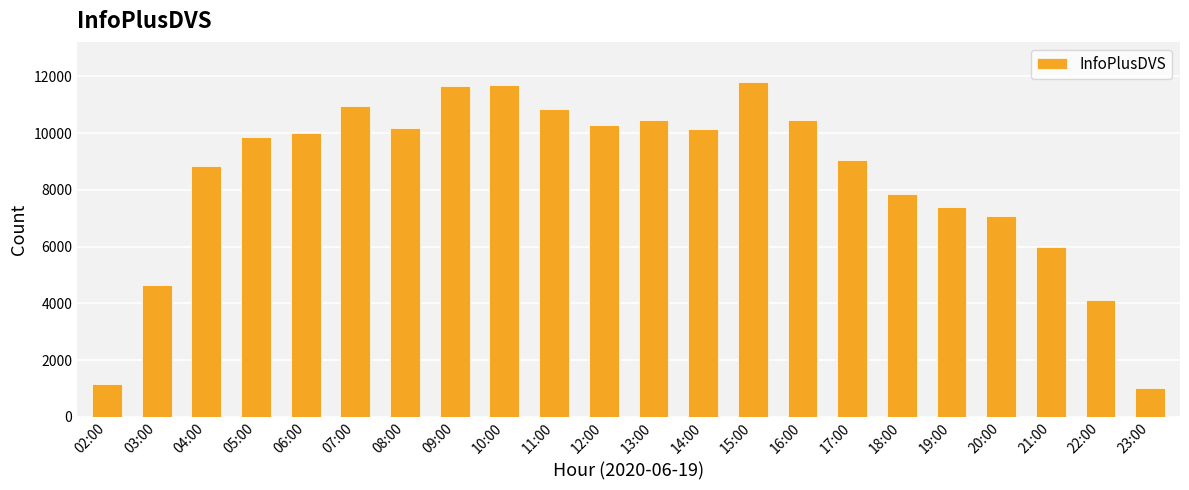

What is the sum of the values at 08:00 and 13:00?

20645